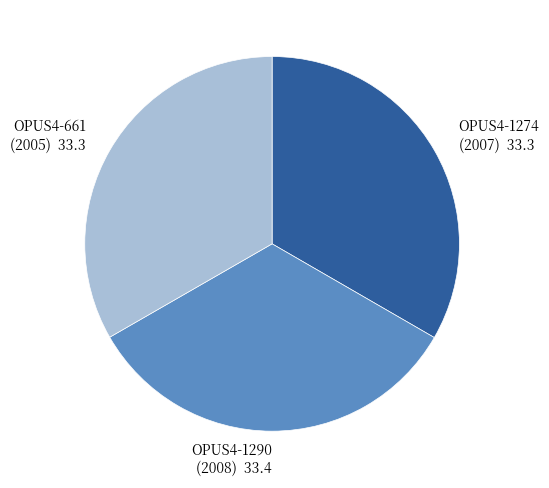

How many segments does this pie chart have?

3